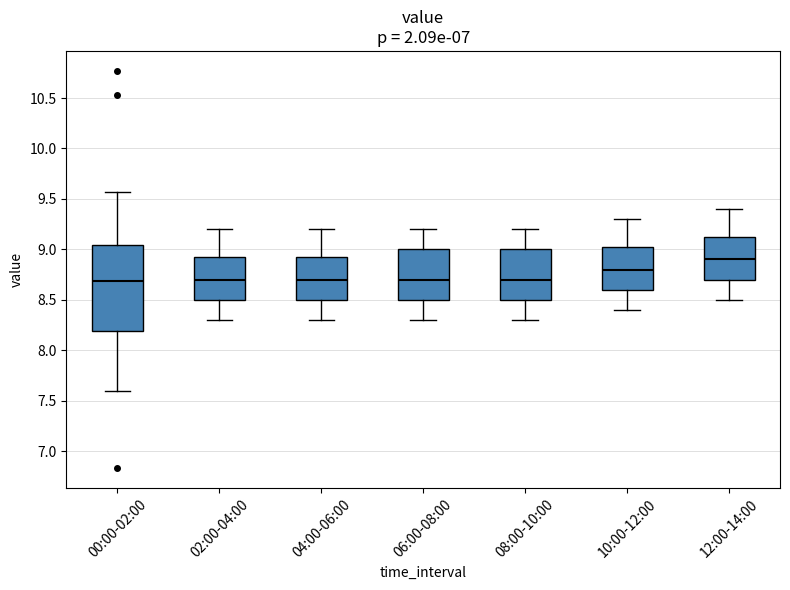

Which box is the tallest, from its lower edge to its upper edge?

00:00-02:00